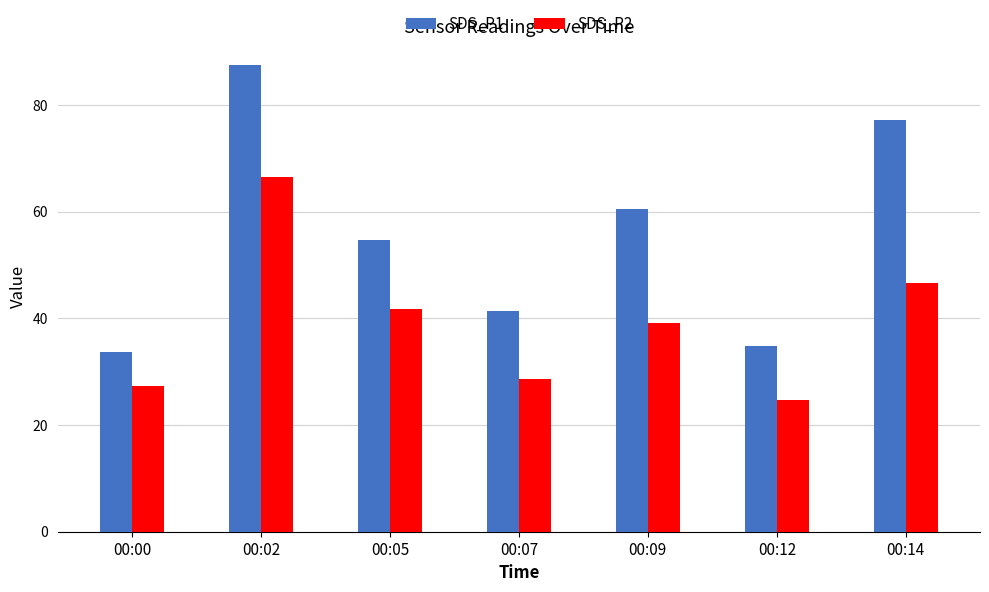

Which series has the widest spread of values?

SDS_P1